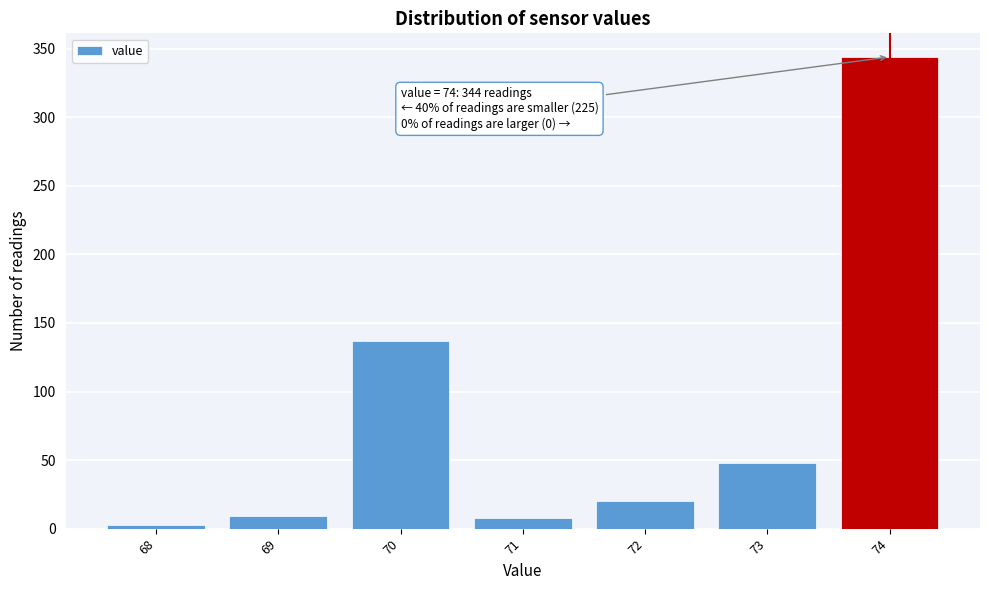

What is the ratio of the value at 74 to the value at 70?

2.5